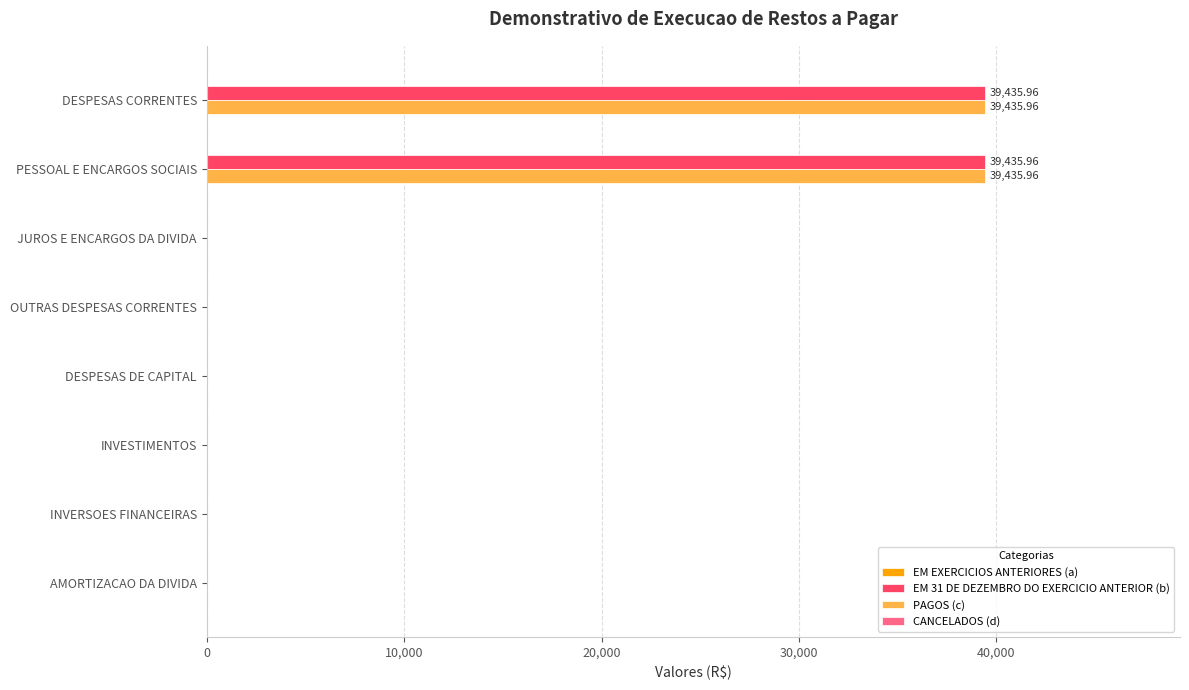

What is the sum of all PAGOS (c) values?

78871.9